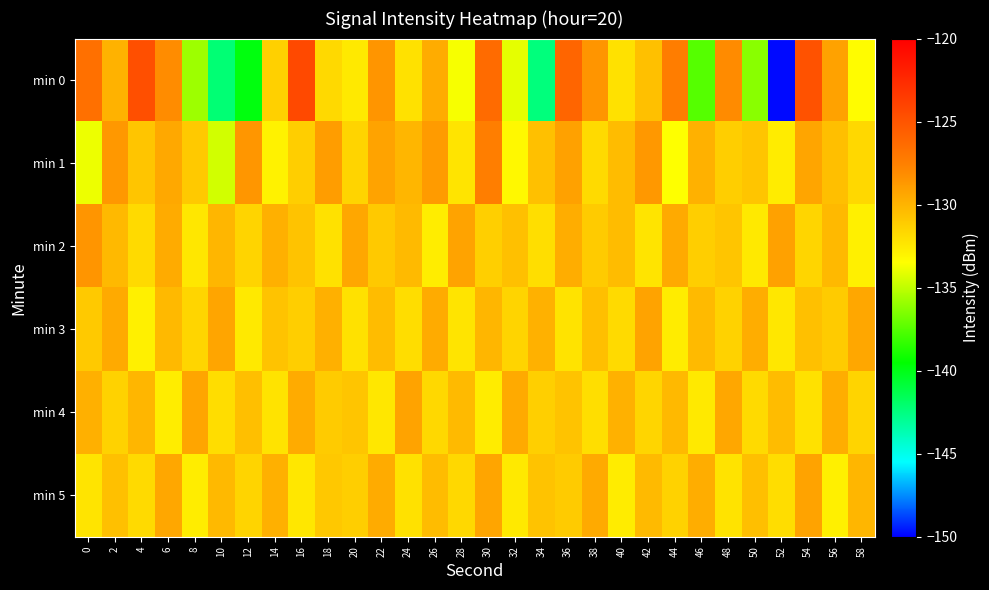

What is the maximum value shown in the chart?

-124.3